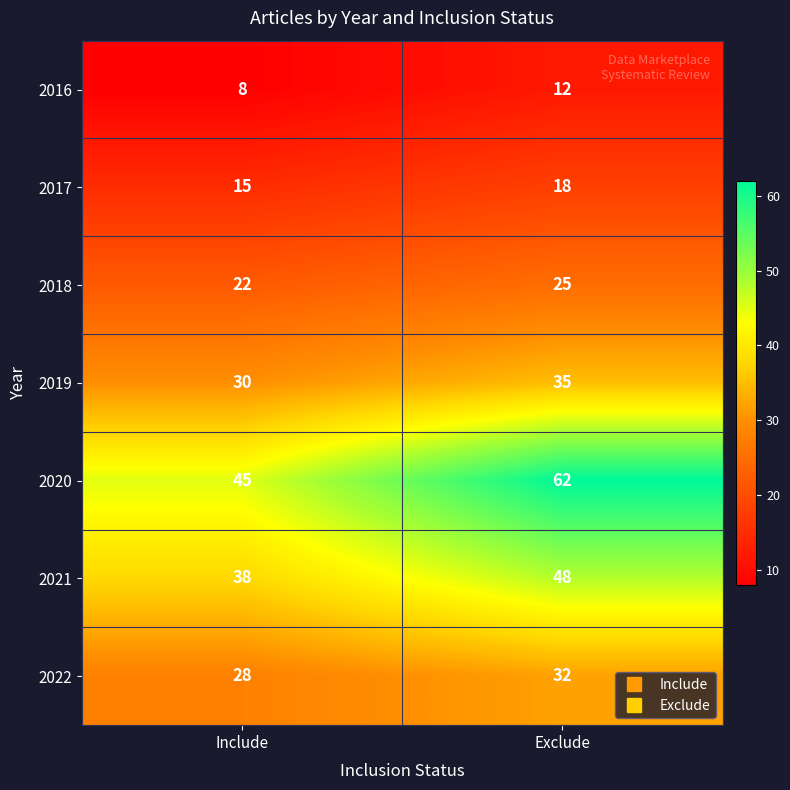

Where is 2021 nearest to the value 43?

Include